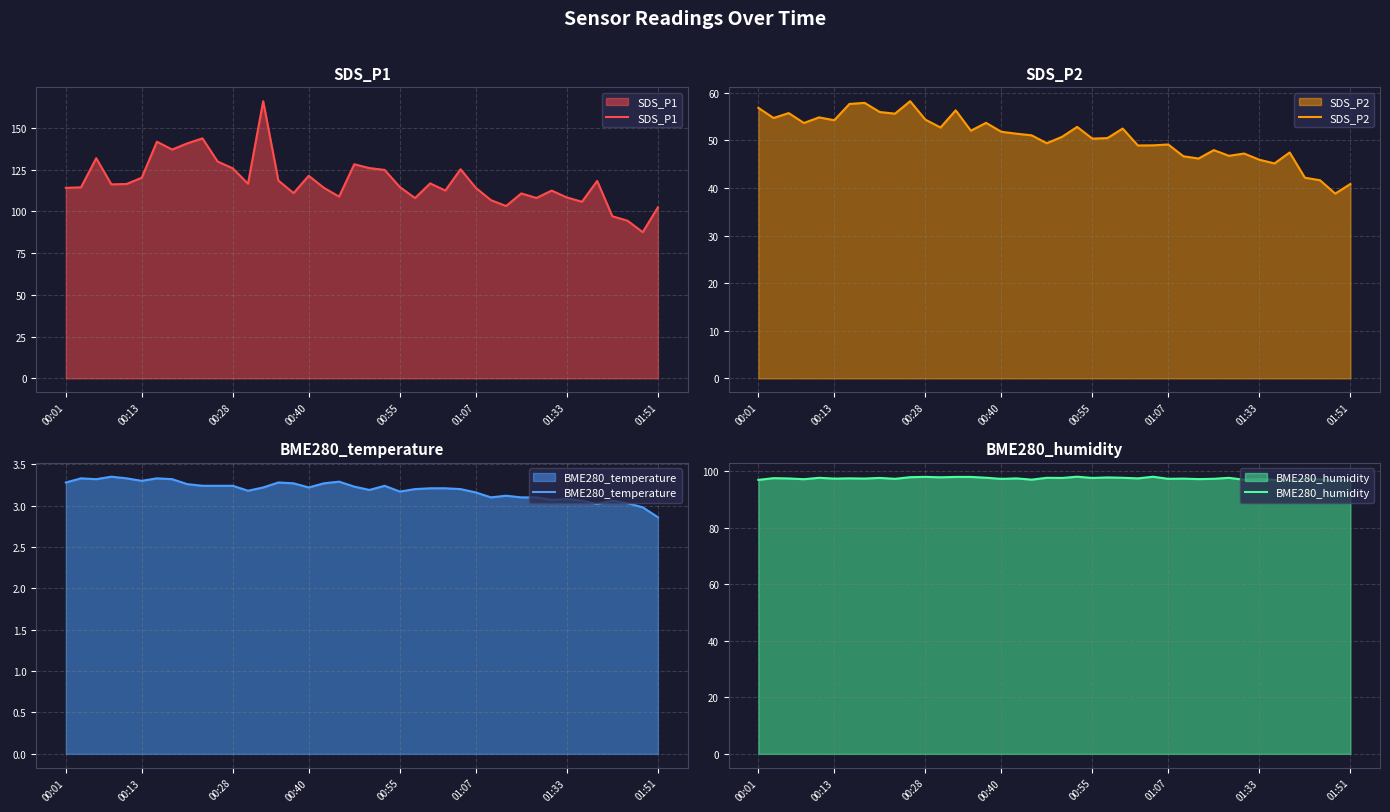

How many data points in BME280_temperature are less than 3?

2